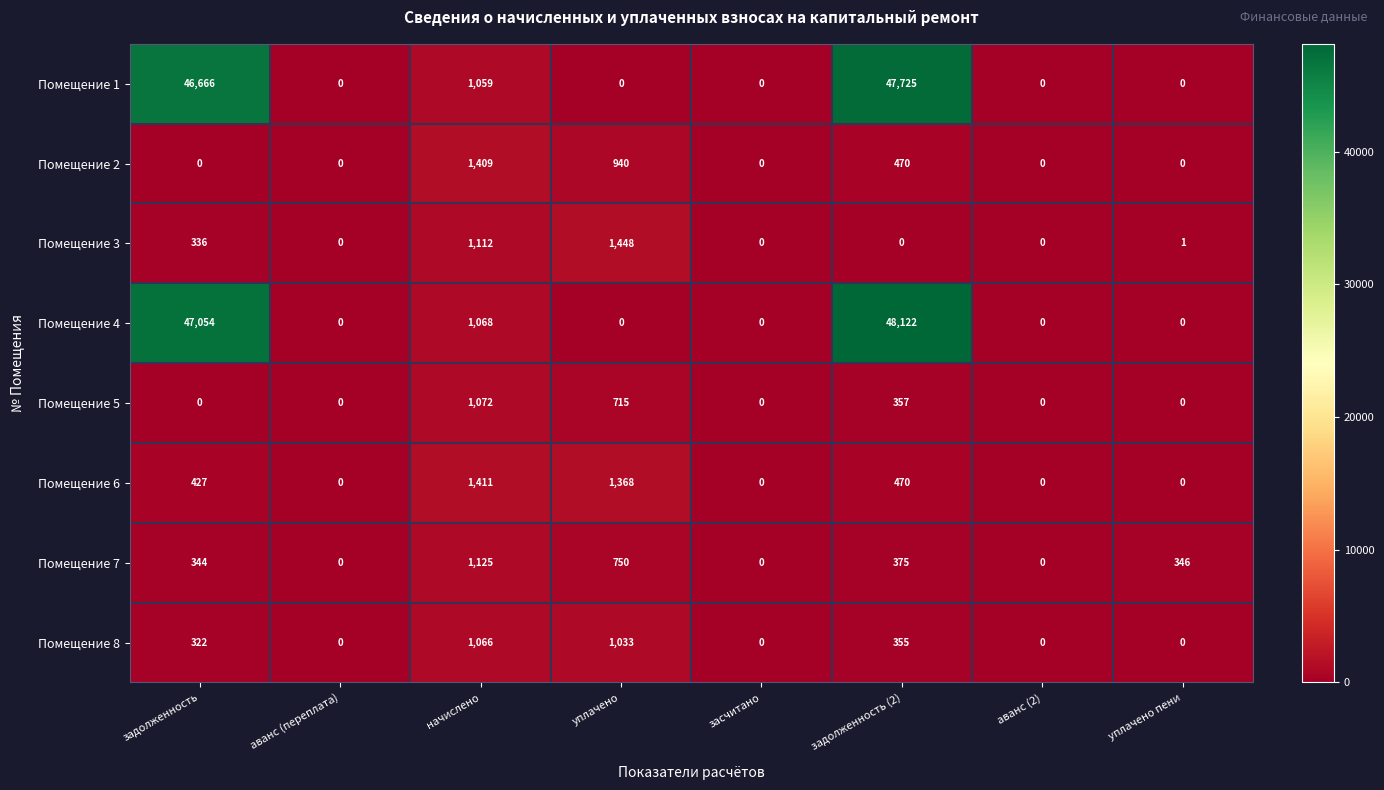

At which category is the sum across all series the highest?

задолженность (2)